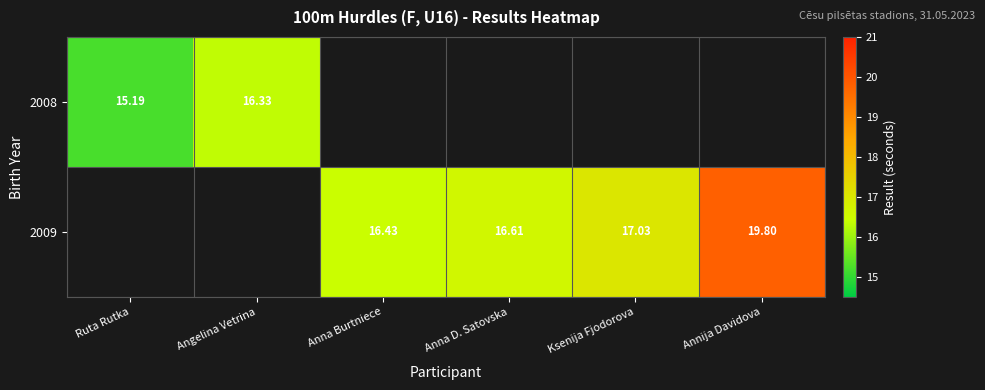

The 2009 series shows 17.0 at Ksenija Fjodorova. True or false?

True